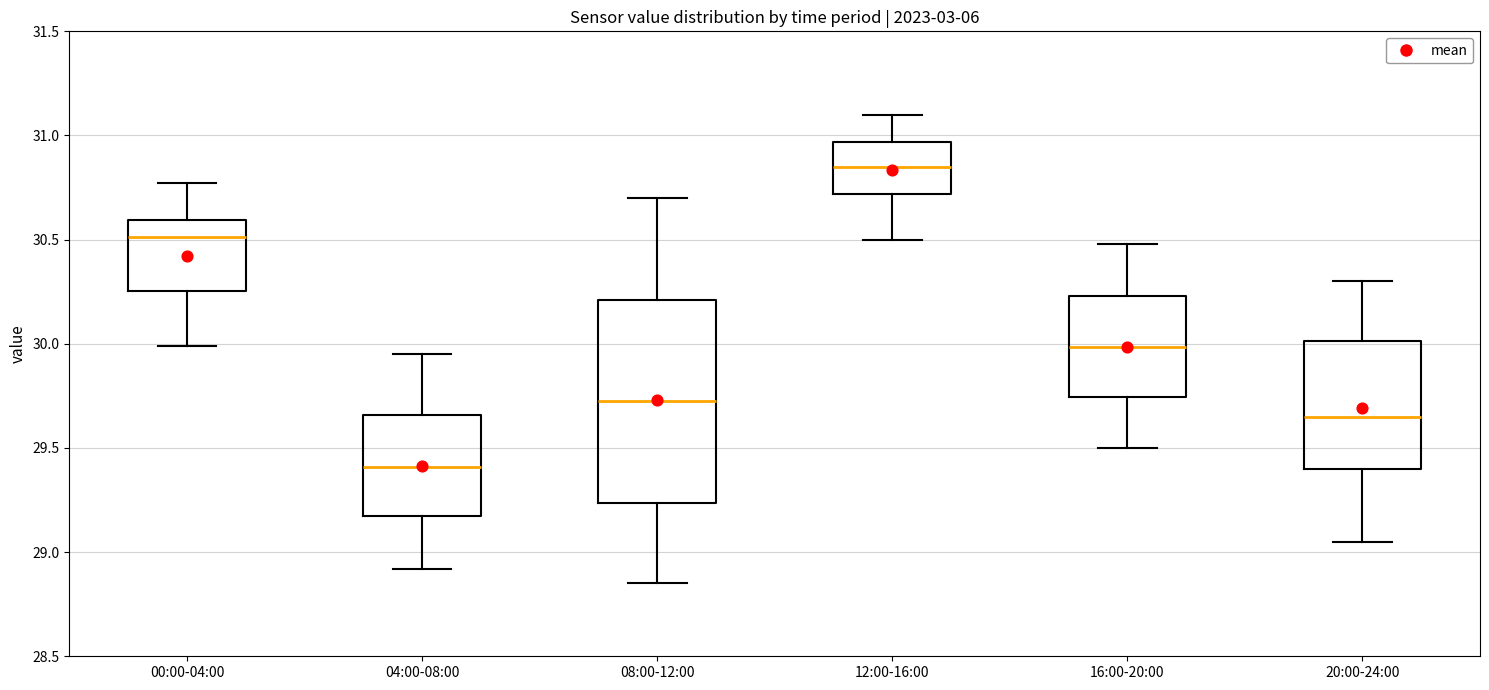

Comparing the boxes themselves (not the whiskers), which one is the tallest?

08:00-12:00